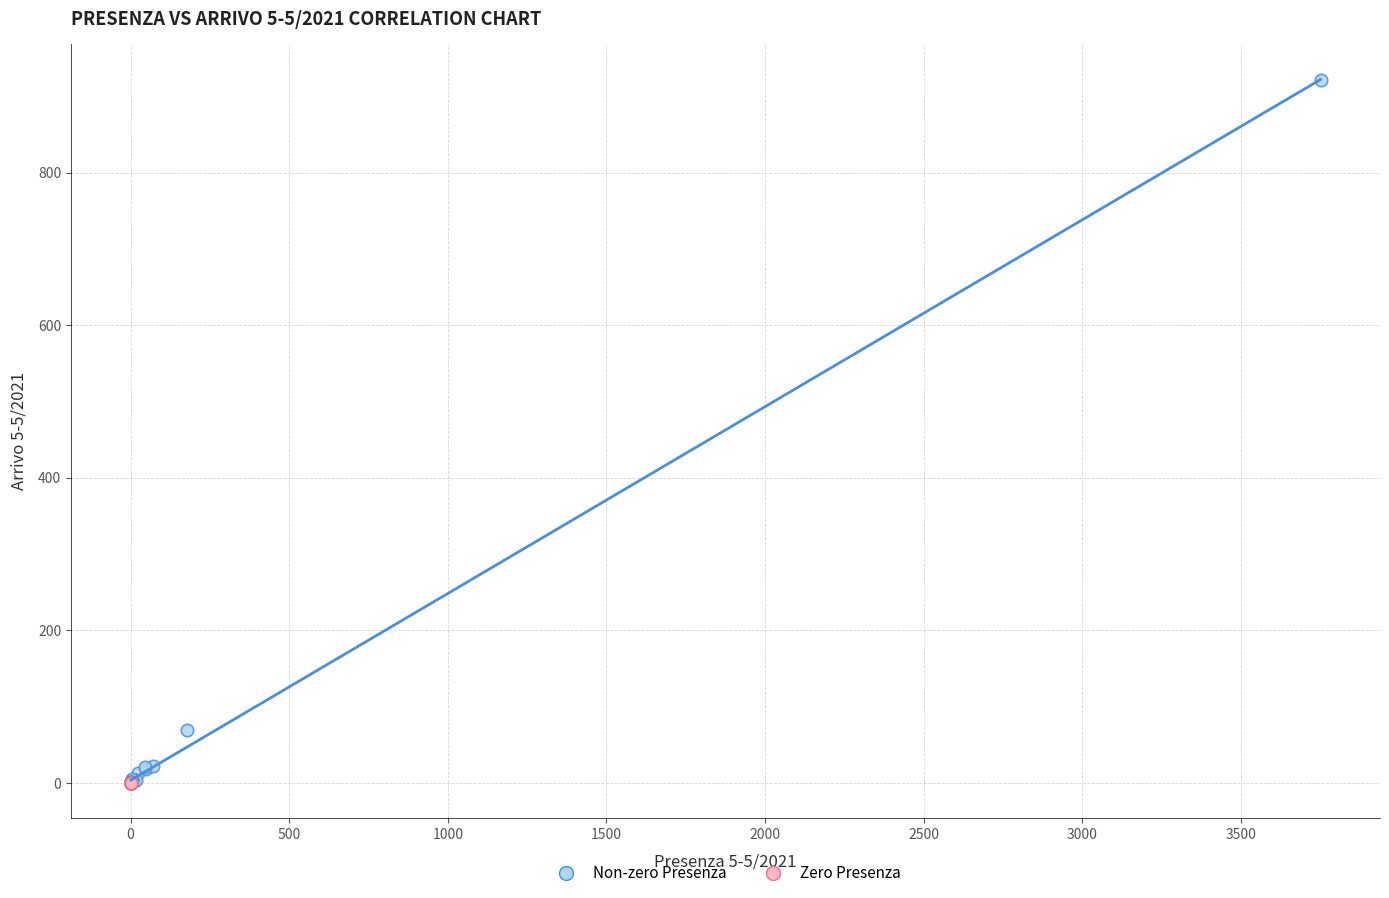

What are all the series names shown in the legend?

Non-zero Presenza, Zero Presenza